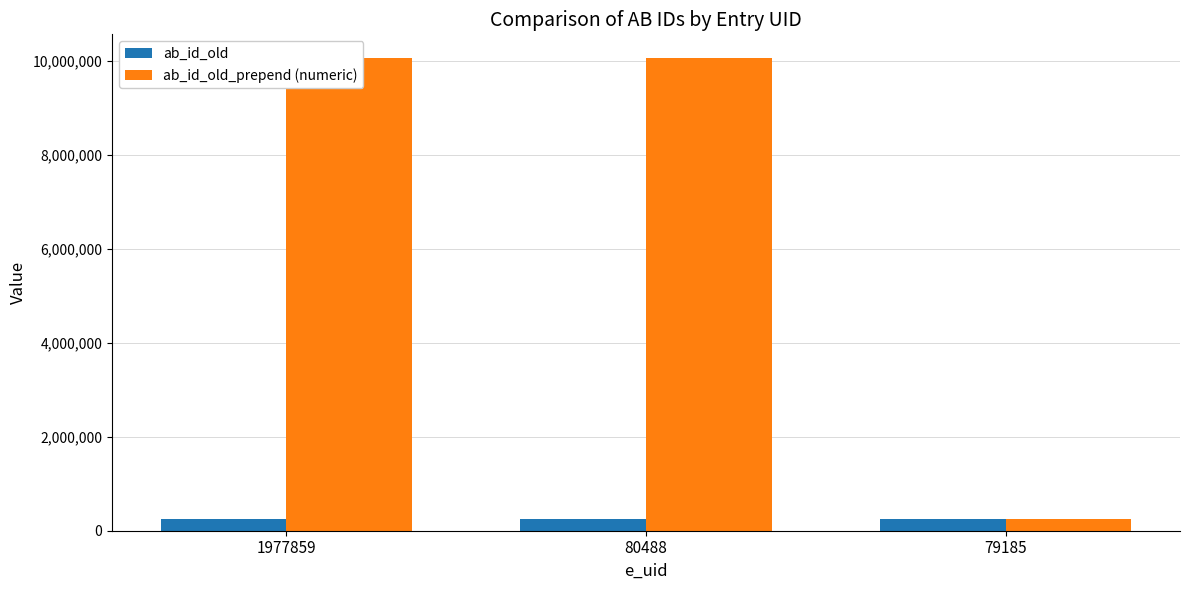

At which label does ab_id_old_prepend (numeric) first exceed 10061715?

1977859